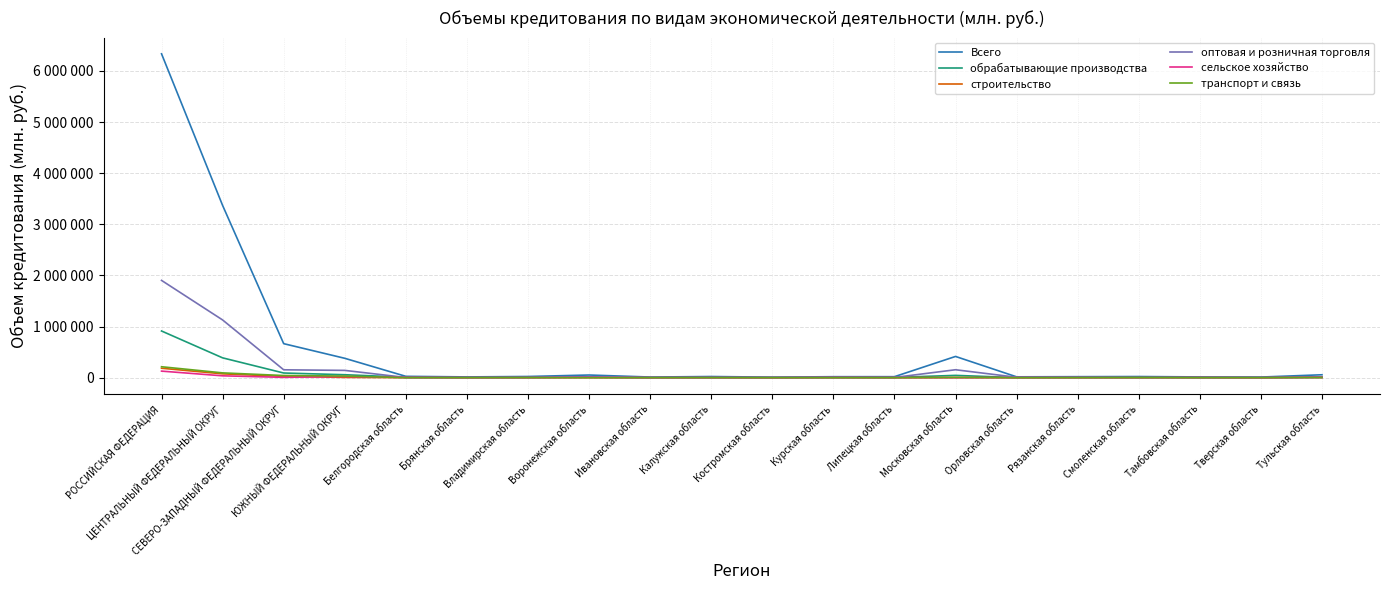

What are all the series names shown in the legend?

Всего, обрабатывающие производства, строительство, оптовая и розничная торговля, сельское хозяйство, транспорт и связь